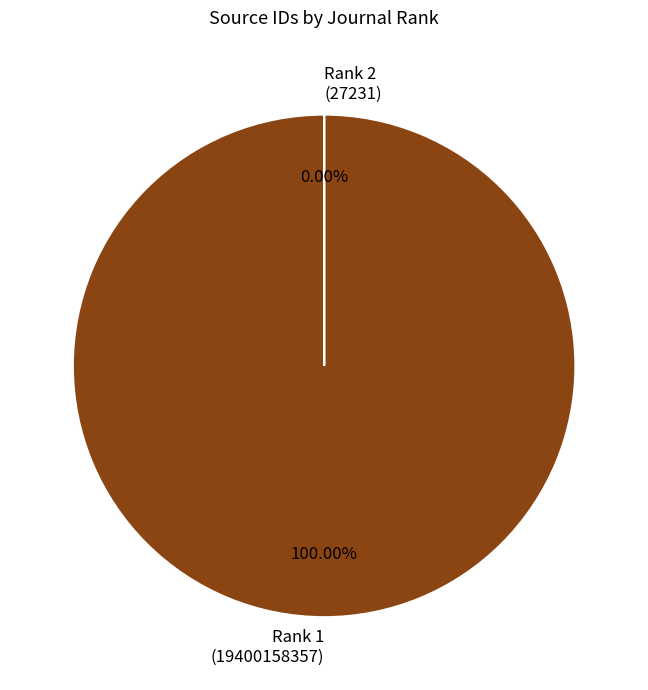

What is the change in value from Revista Romana de Medicina de Laborator (Rank 1) to Klinichescheskaya Laboratornaya Diagnostika (Rank 2)?

-19400131126